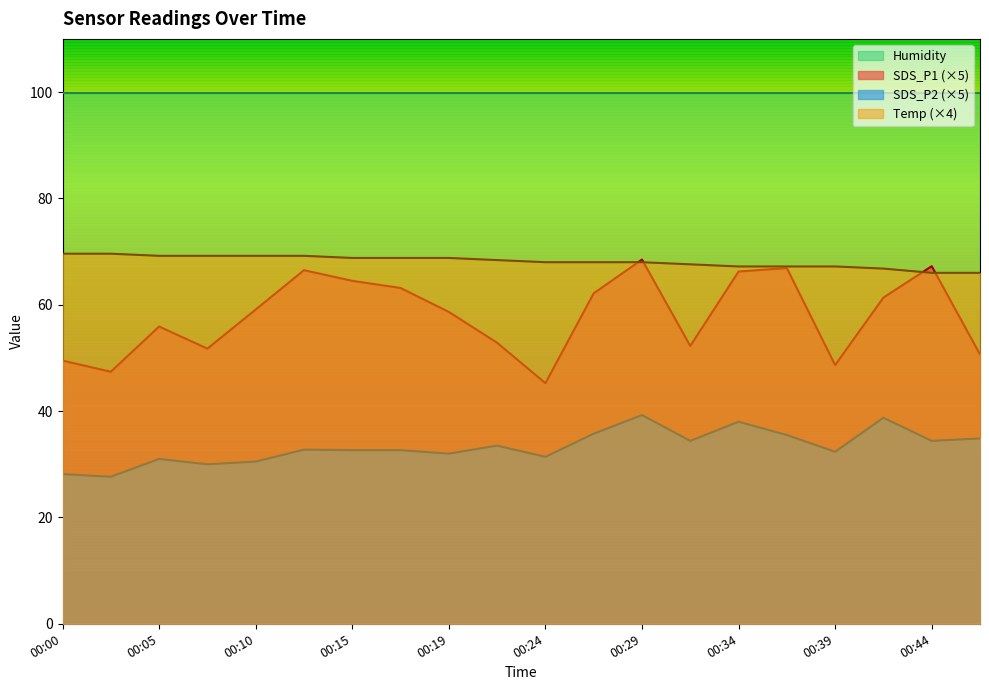

List the series in order of their peak value, highest first.

Humidity, Temp (×4), SDS_P1 (×5), SDS_P2 (×5)